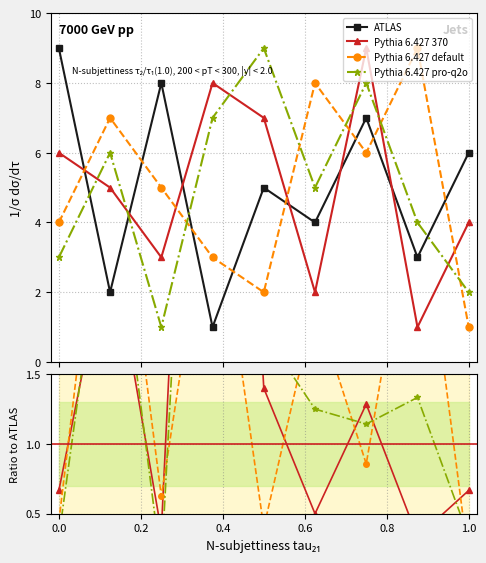

How many interior local valleys does the ATLAS series have?

4